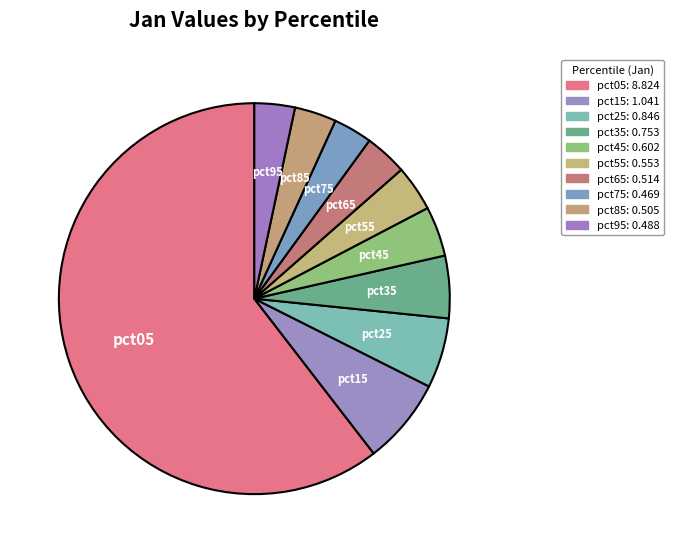

How many slices are in this pie chart?

10